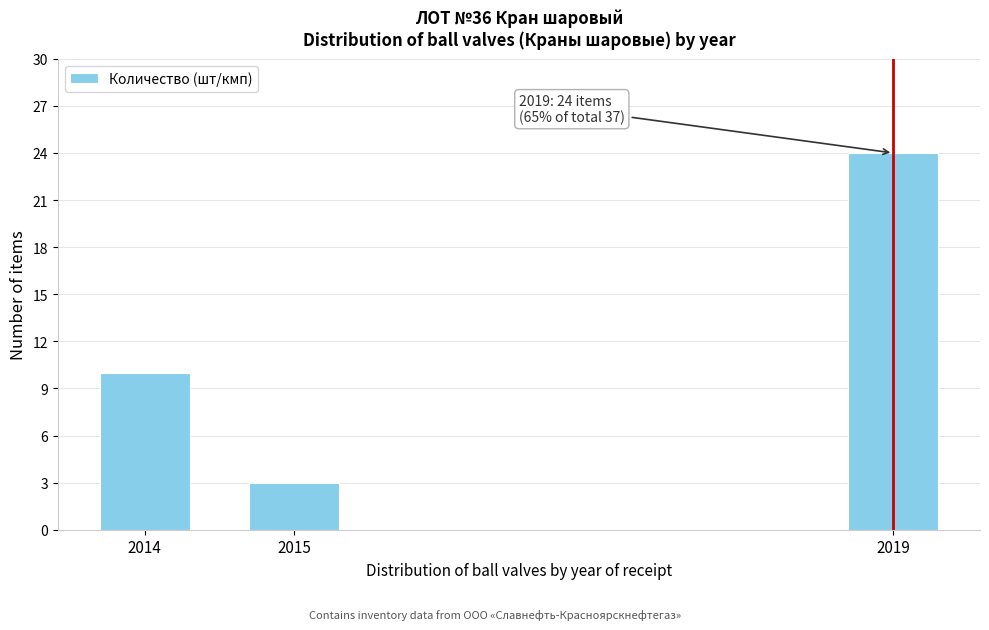

Reading left to right, extract all data points from this chart.

2014=10	2015=3	2019=24